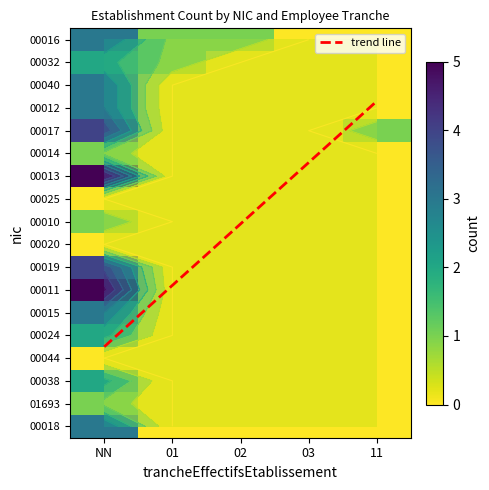

The value of 00012 at 01 is 2. True or false?

False